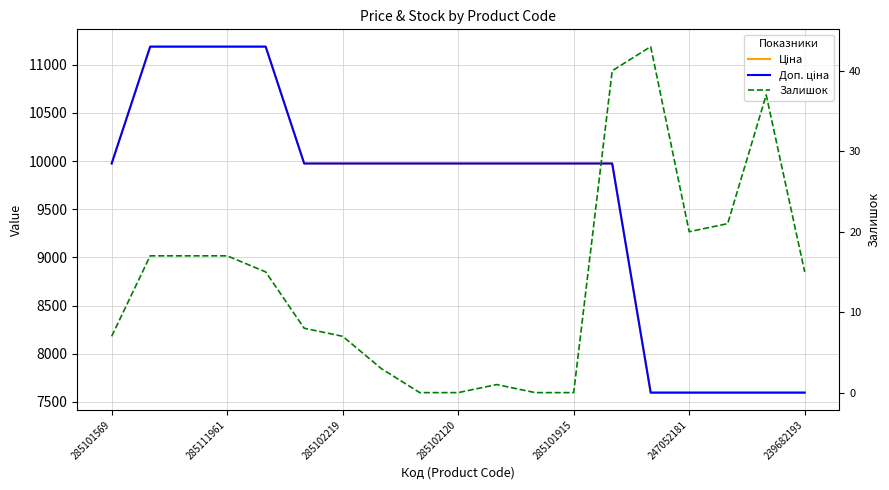

Which category has the lowest value across all series?

8